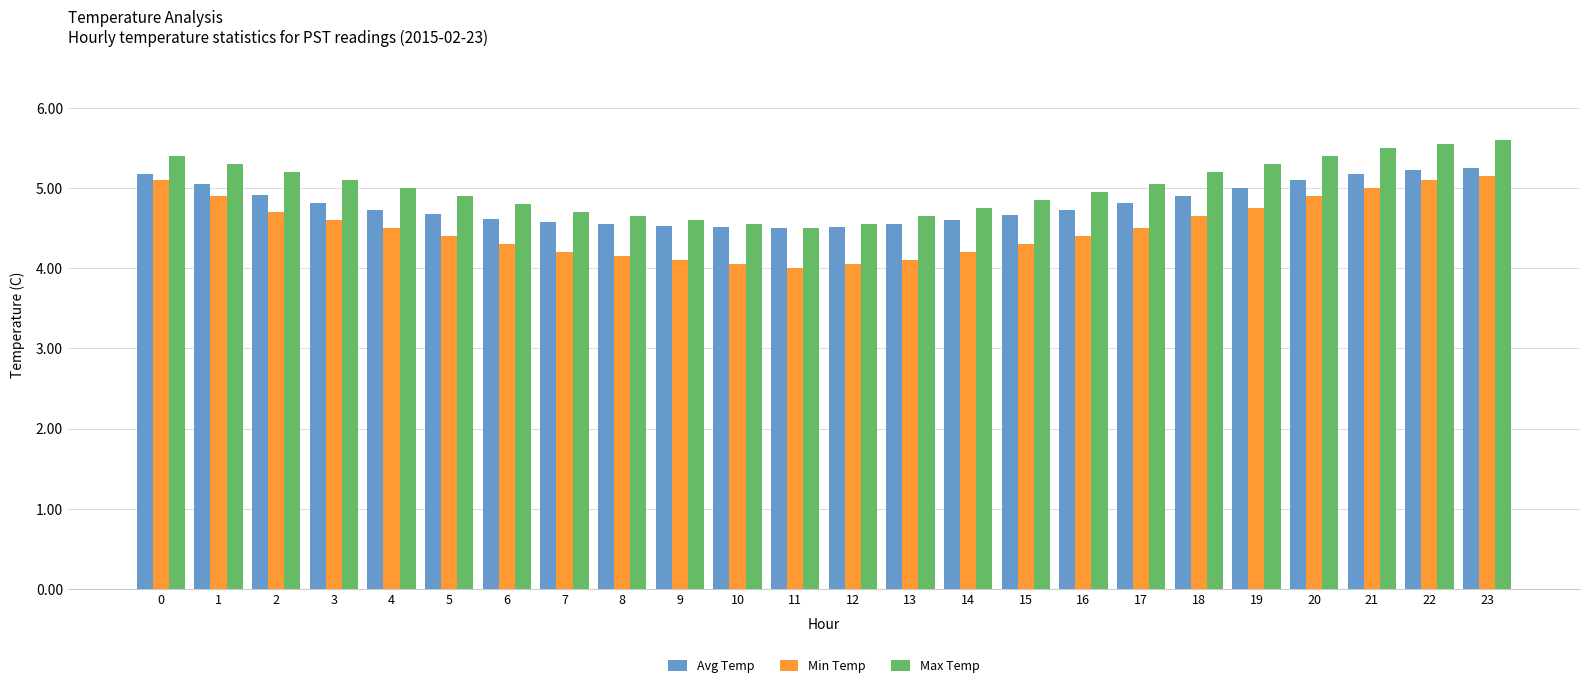

Is the value of Avg Temp at 0 greater than the value of Min Temp at 7?

Yes